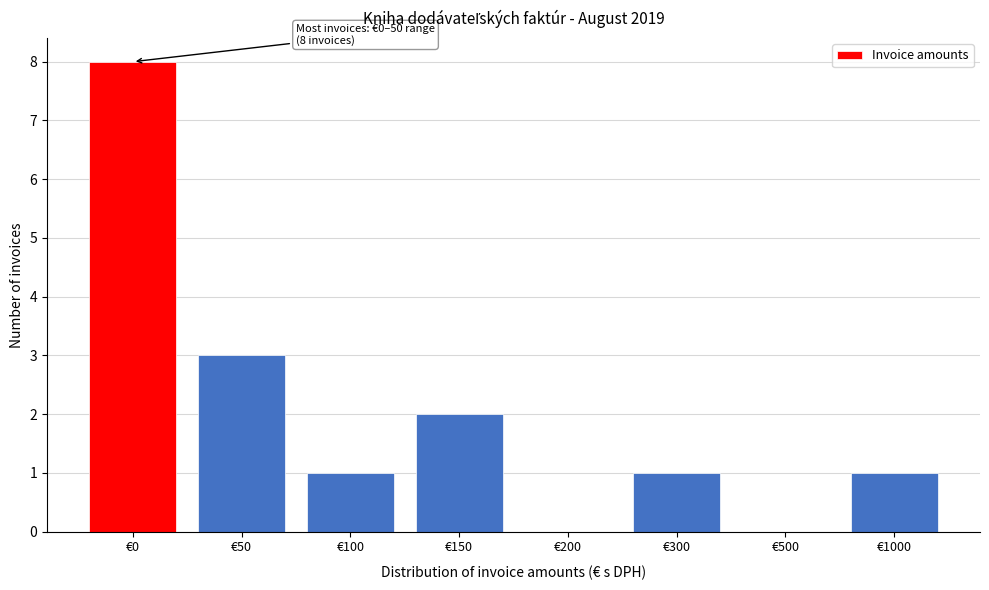

Reading left to right, list all the values displayed in this chart.

€0=8	€50=3	€100=1	€150=2	€200=0	€300=1	€500=0	€1000=1